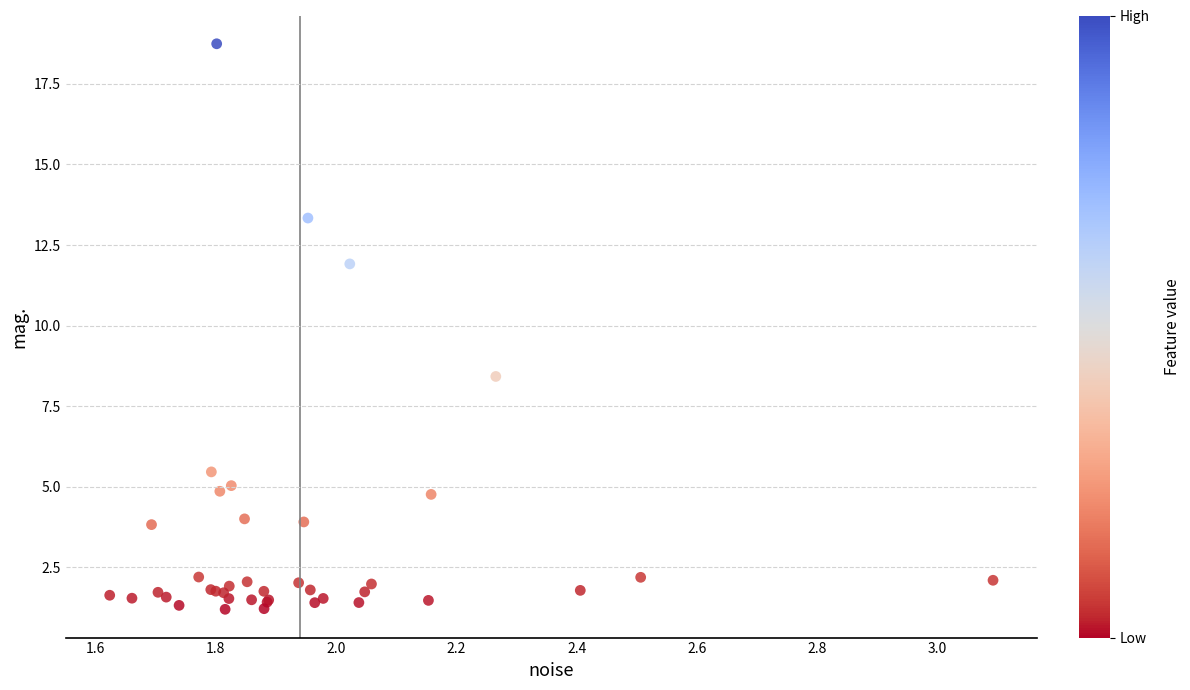

What Y value in the scatter plot is closest to 9?

8.4